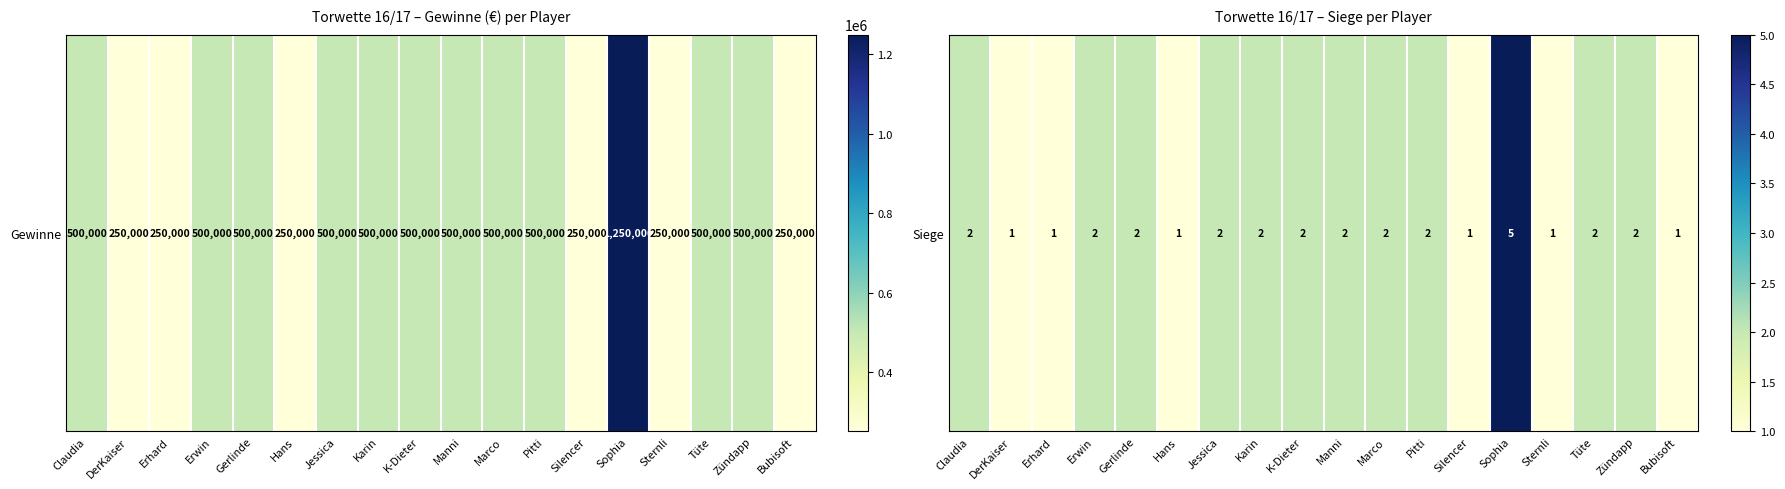

What is the difference between the values at Zündapp and Sophia?

3